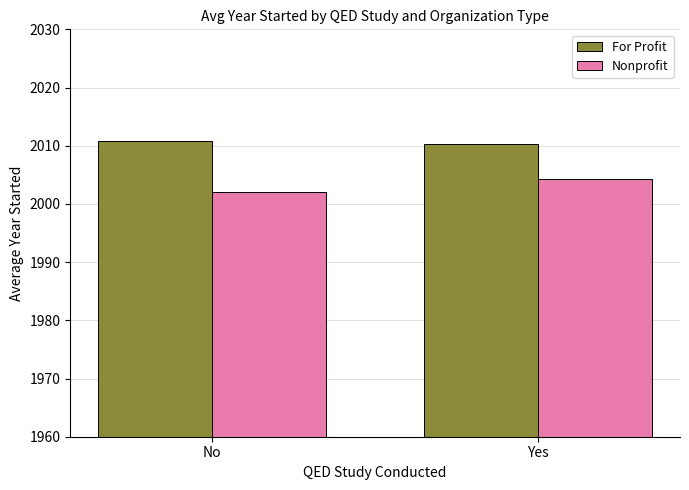

Which category has the lowest value in the Nonprofit series?

No